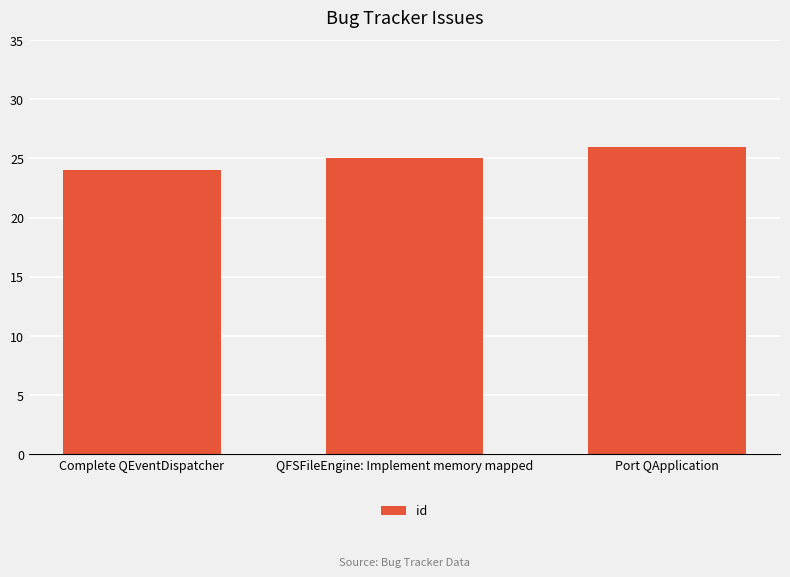

What is the label of the 1st bar from the right?

Port QApplication